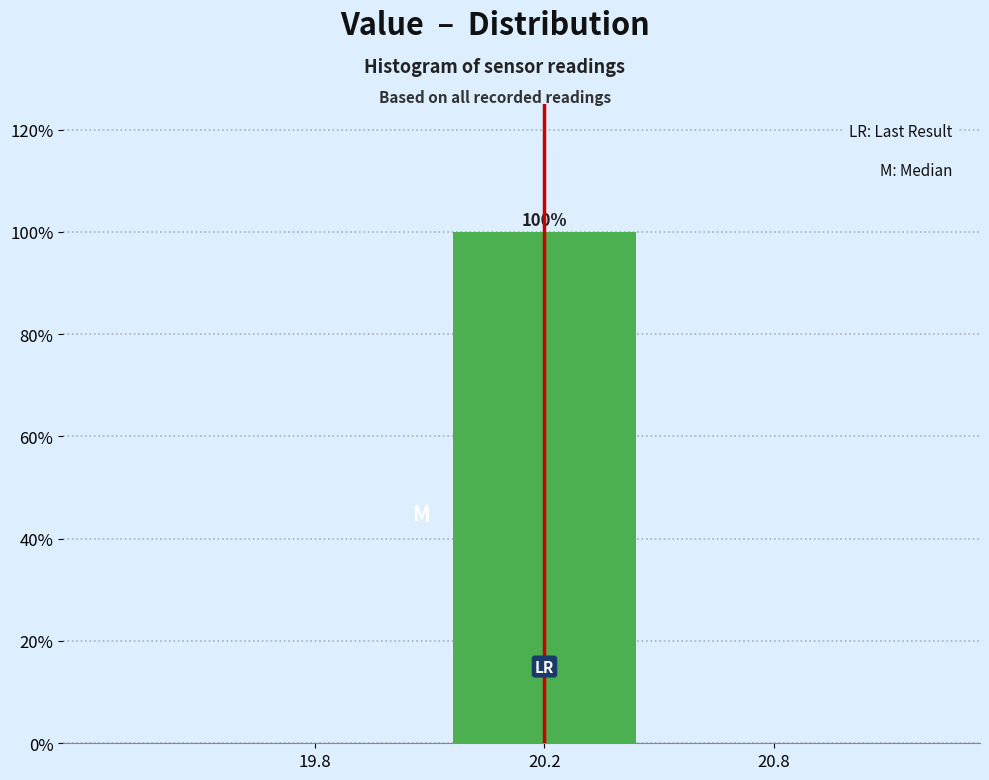

Reading left to right, what are all the values shown in this chart?

19.8=0	20.2=100	20.8=0